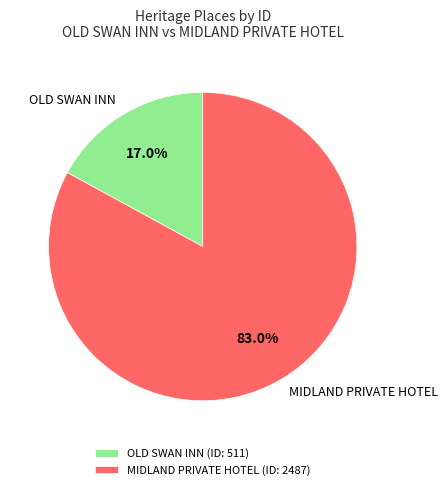

What is the majority slice?

MIDLAND PRIVATE HOTEL